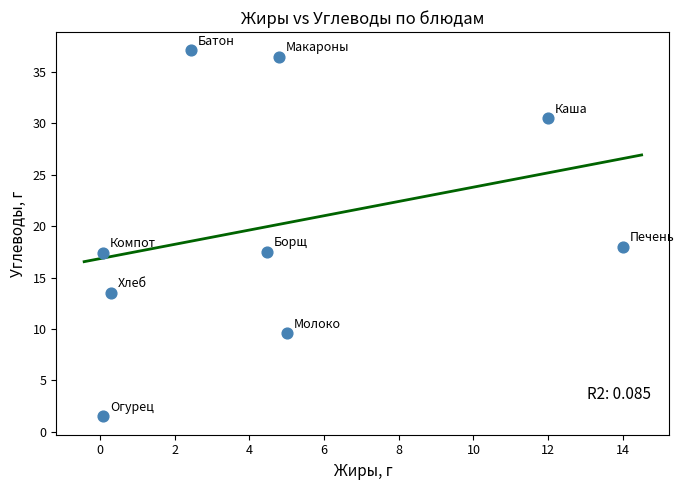

What is the range of X values (max minus min)?

13.9